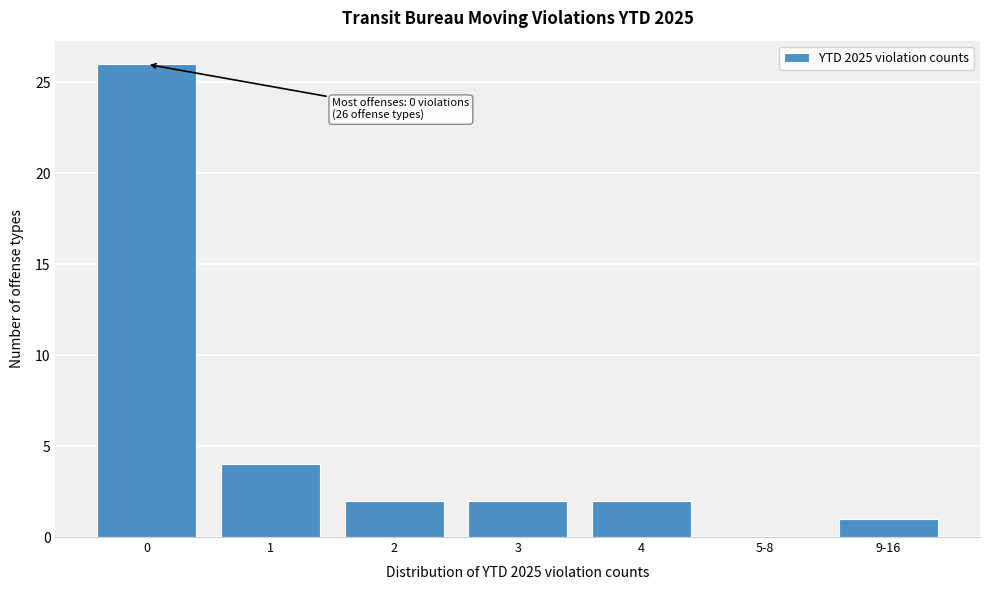

Reading left to right, what are all the values shown in this chart?

0=26	1=4	2=2	3=2	4=2	5-8=0	9-16=1